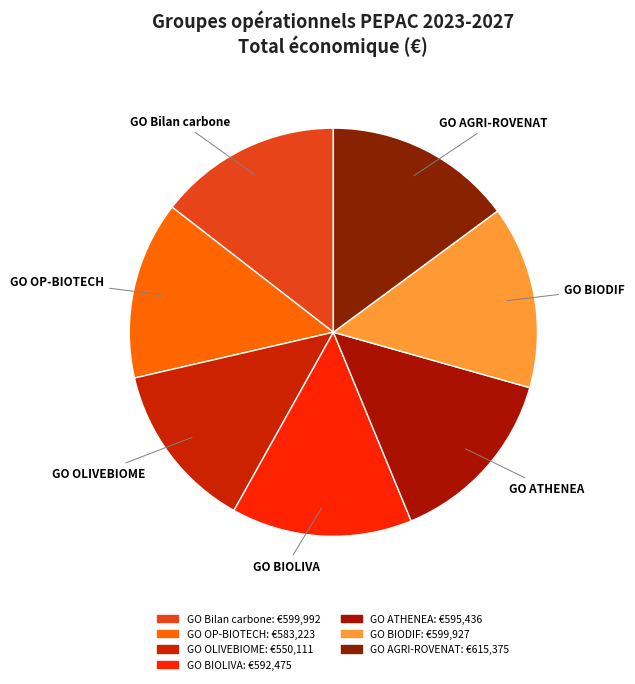

Is there a majority slice in this chart?

No